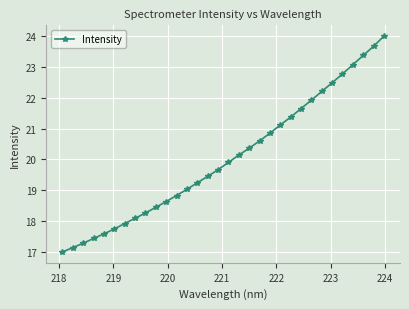

Reading left to right, list all the values displayed in this chart.

17.0	17.1	17.3	17.4	17.6	17.7	17.9	18.1	18.3	18.4	18.6	18.8	19.0	19.2	19.5	19.7	19.9	20.1	20.4	20.6	20.9	21.1	21.4	21.7	21.9	22.2	22.5	22.8	23.1	23.4	23.7	24.0